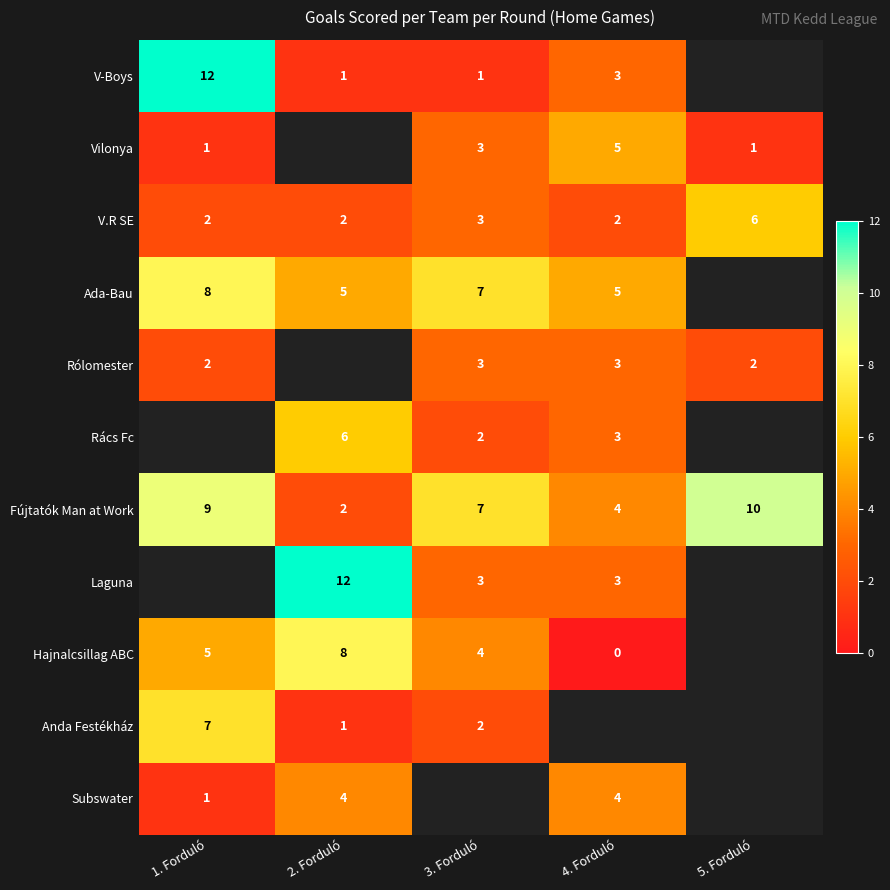

At how many categories does at least one series exceed 9?

3